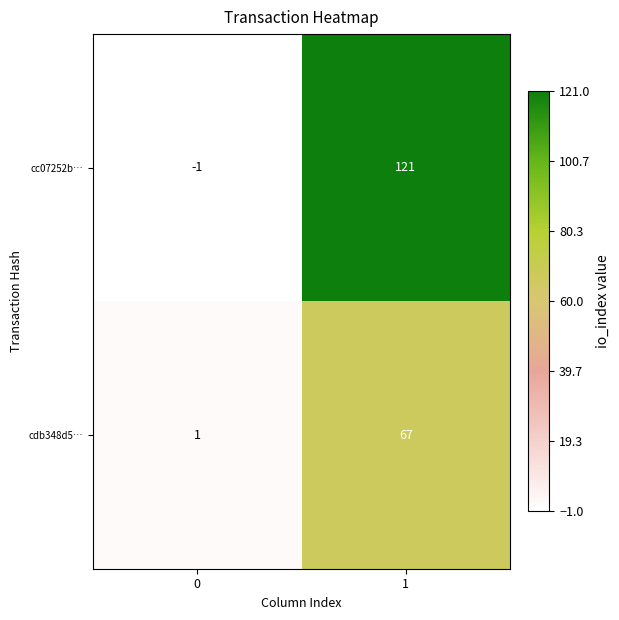

What is the approximate value of cdb348d5… at 1, to the nearest 10?

70